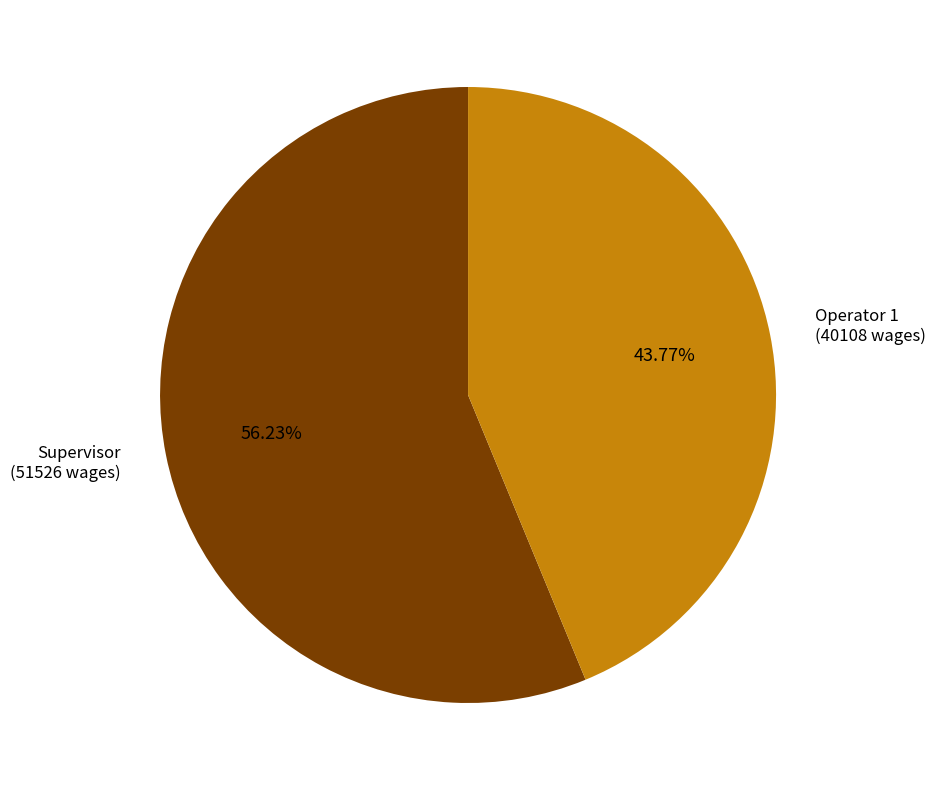

True or false: Supervisor accounts for 56% of the total.

True